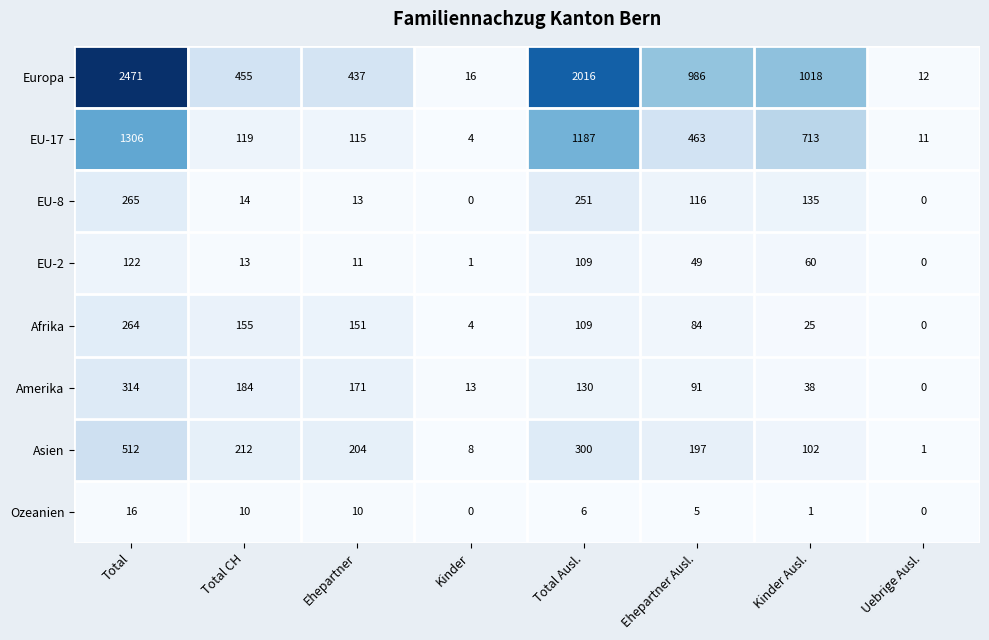

How many series are shown in this chart?

8